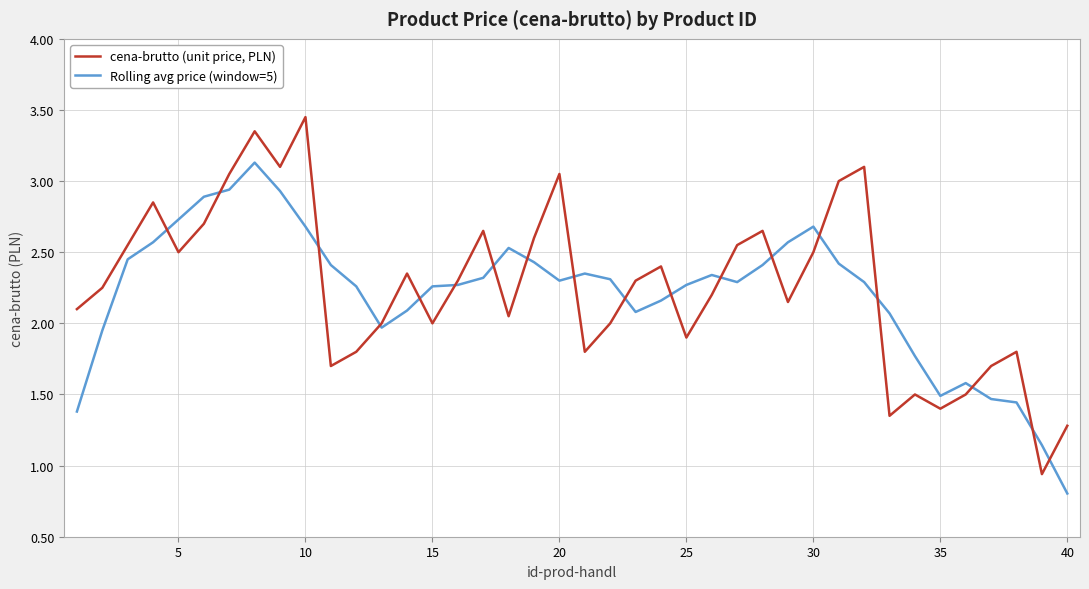

What is the lowest value of the Rolling avg price (window=5) series?

0.8